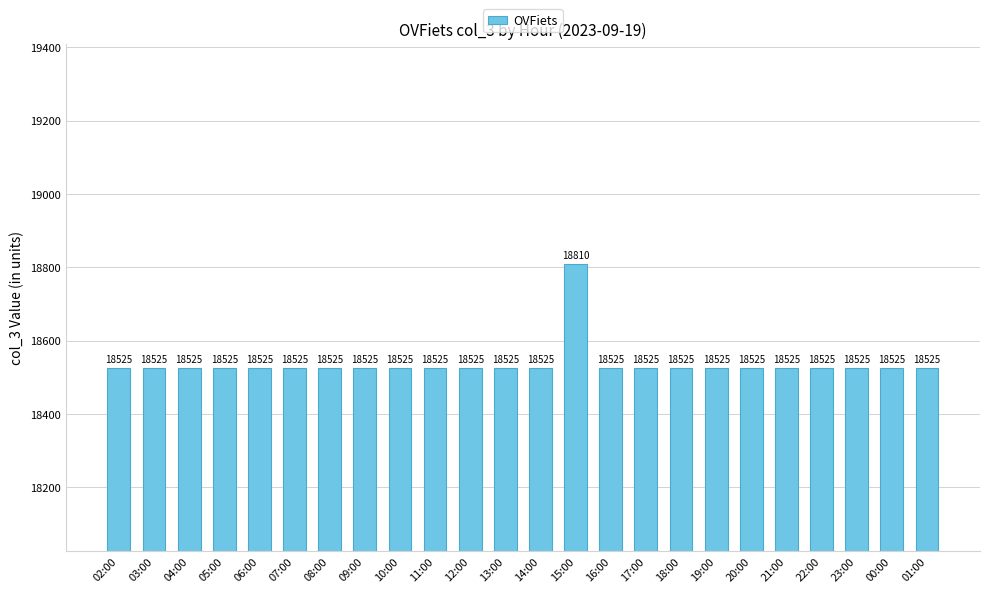

True or false: the data shows 18525 at 14:00.

True